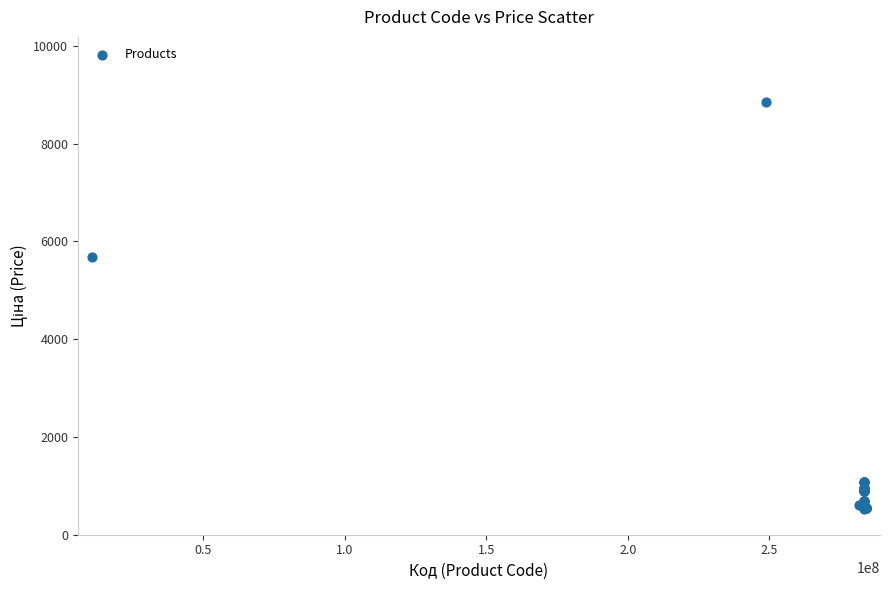

What Y value in the scatter plot is closest to 4693?

5673.8